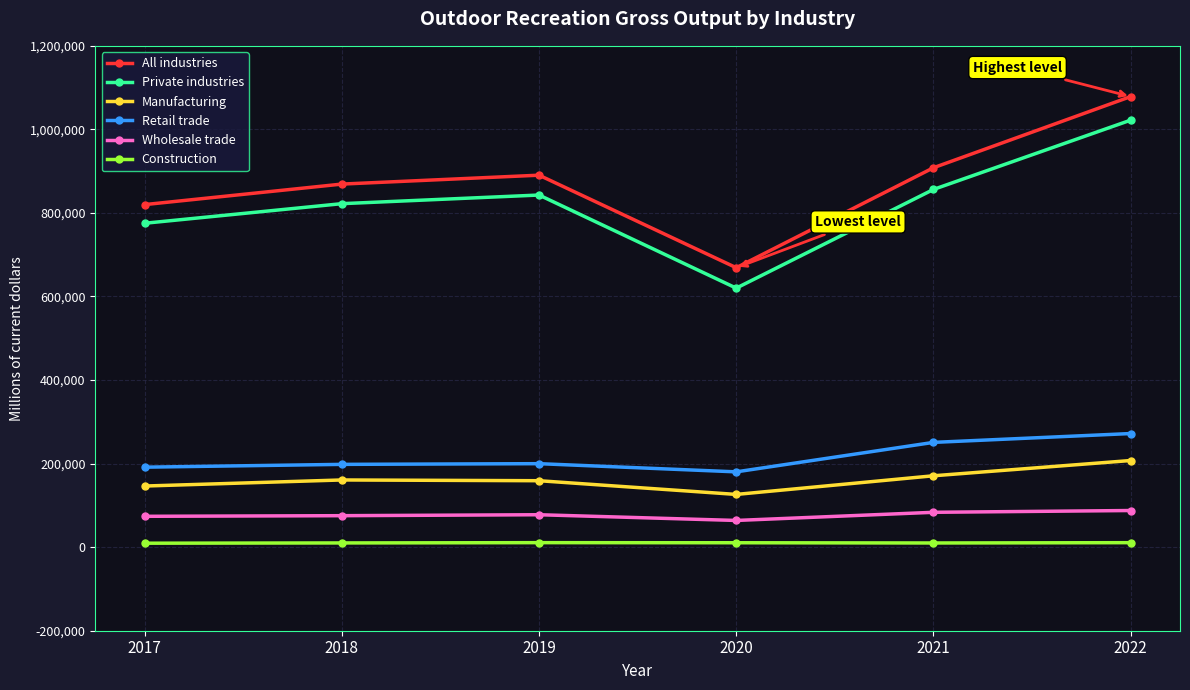

What is the value of the Private industries point at the 2nd from the left?

822201